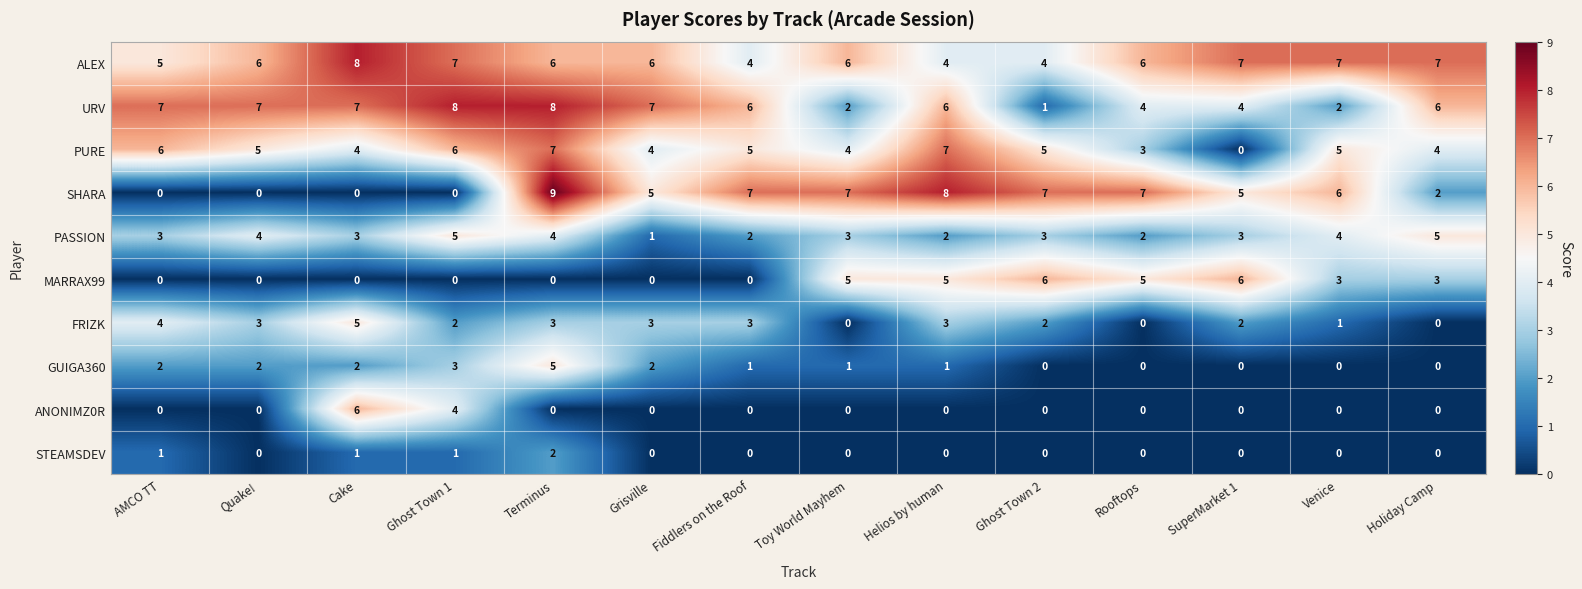

What is the difference between the maximum and minimum values in the SHARA series?

9